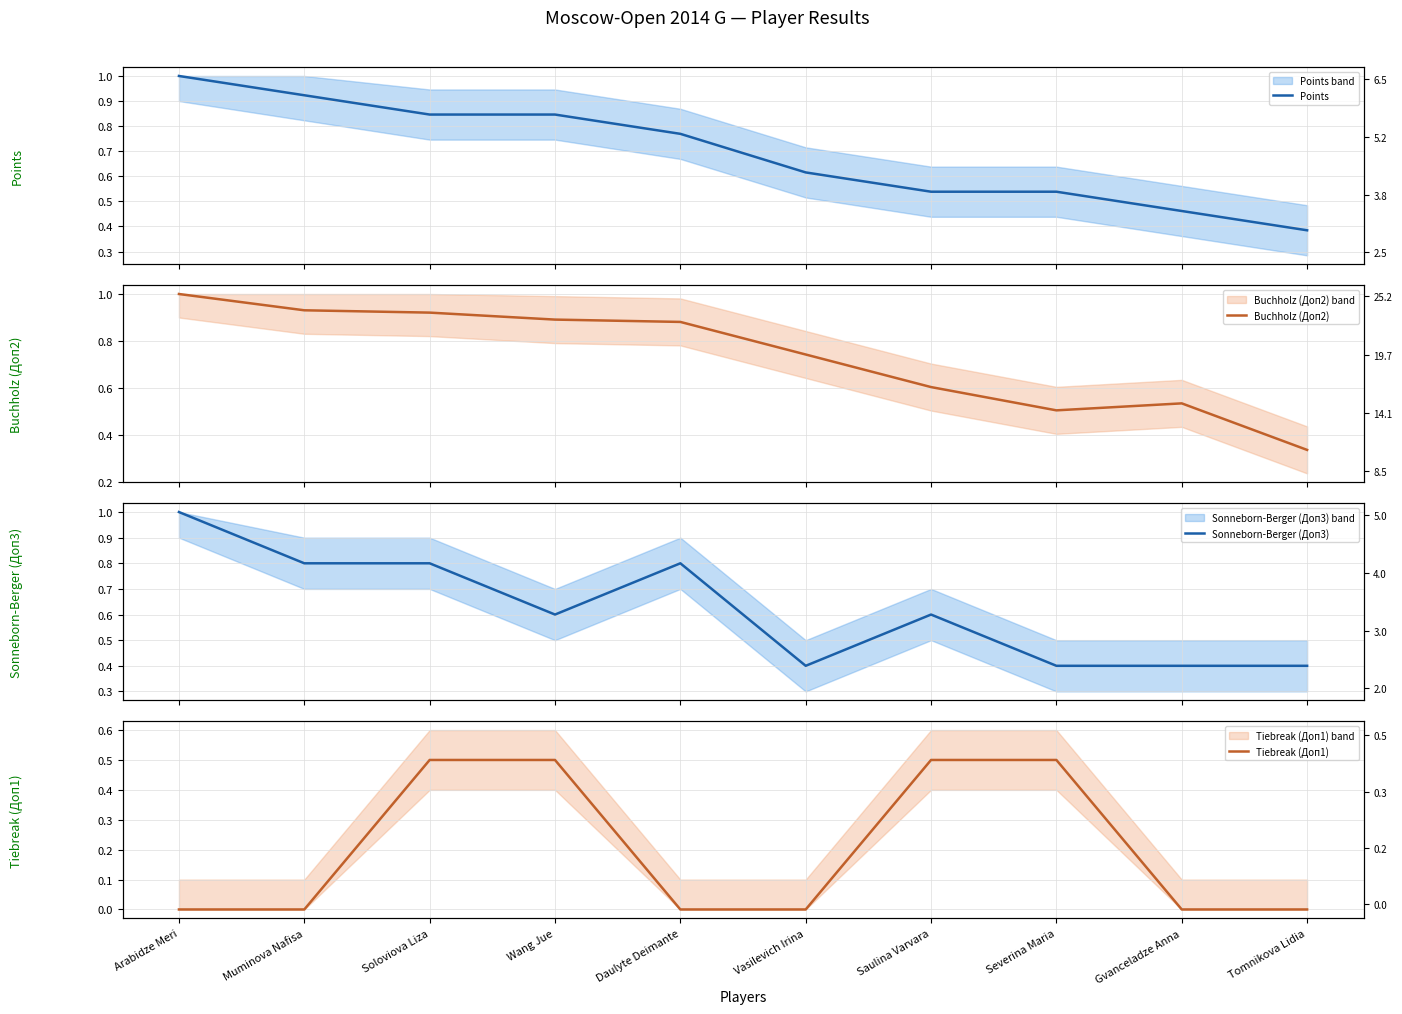

Which series has the largest total across all categories?

Buchholz (Доп2)